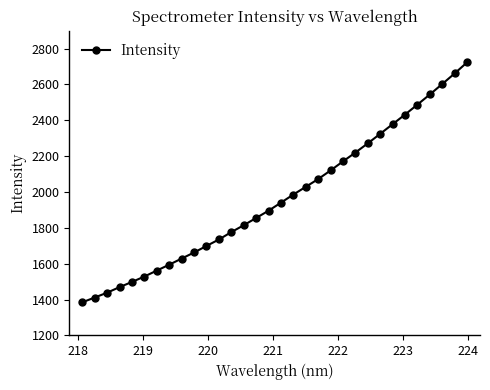

What is the value of the 15th point from the left?

1855.1